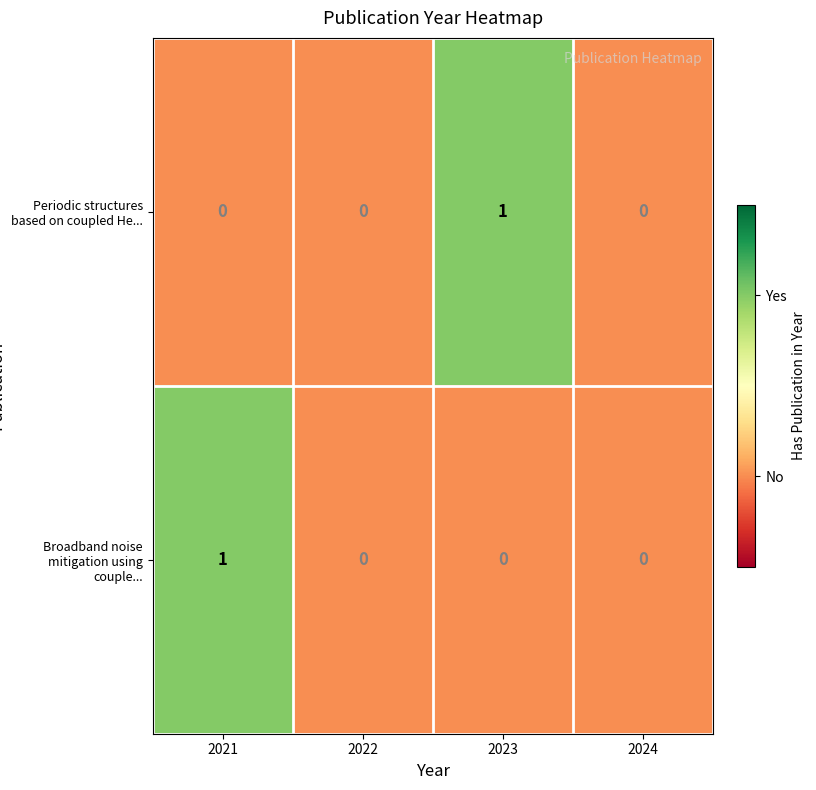

Count the Periodic structures based on coupled He... values in the range 0 to 1.

4